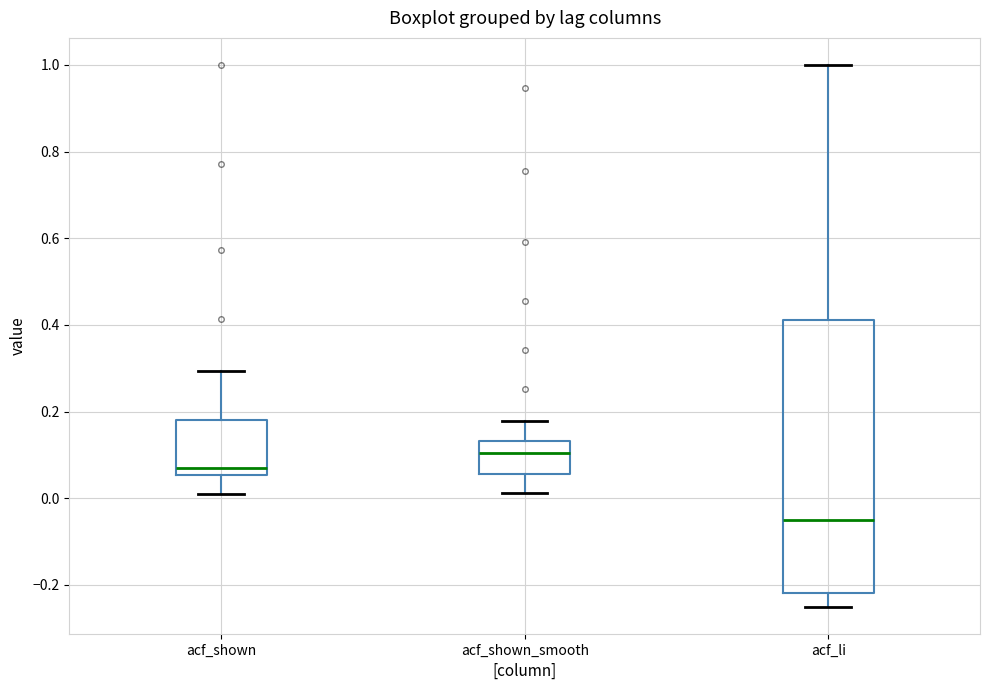

Which box is the tallest, from its lower edge to its upper edge?

acf_li